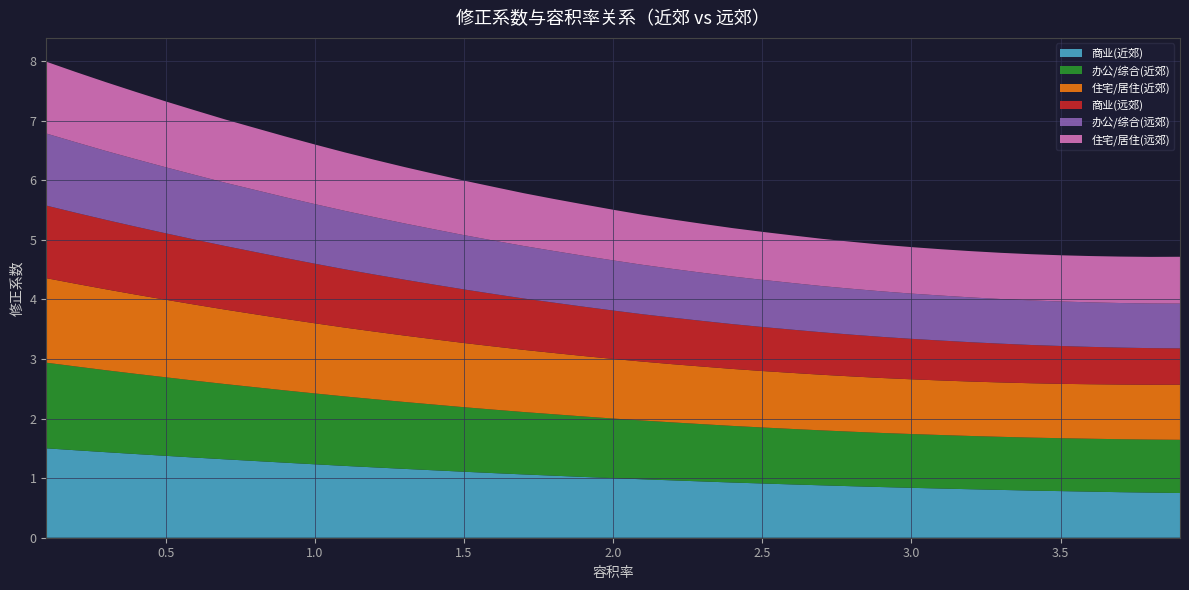

Reading right to left, extract all data points from this chart.

商业(近郊): 0.8	0.8	0.8	0.8	0.8	0.8	0.8	0.8	0.8	0.8	0.8	0.9	0.9	0.9	0.9	0.9	0.9	1.0	1.0	1.0	1.0	1.0	1.1	1.1	1.1	1.1	1.2	1.2	1.2	1.2	1.3	1.3	1.3	1.3	1.4	1.4	1.4	1.5	1.5
办公/综合(近郊): 0.9	0.9	0.9	0.9	0.9	0.9	0.9	0.9	0.9	0.9	0.9	0.9	0.9	0.9	0.9	0.9	1.0	1.0	1.0	1.0	1.0	1.0	1.0	1.1	1.1	1.1	1.1	1.1	1.2	1.2	1.2	1.2	1.3	1.3	1.3	1.3	1.4	1.4	1.4
住宅/居住(近郊): 0.9	0.9	0.9	0.9	0.9	0.9	0.9	0.9	0.9	0.9	0.9	0.9	0.9	0.9	0.9	1.0	1.0	1.0	1.0	1.0	1.0	1.0	1.0	1.1	1.1	1.1	1.1	1.1	1.2	1.2	1.2	1.2	1.2	1.3	1.3	1.3	1.4	1.4	1.4
商业(远郊): 0.6	0.6	0.6	0.6	0.6	0.6	0.7	0.7	0.7	0.7	0.7	0.7	0.7	0.7	0.7	0.8	0.8	0.8	0.8	0.8	0.8	0.8	0.9	0.9	0.9	0.9	0.9	1.0	1.0	1.0	1.0	1.0	1.1	1.1	1.1	1.1	1.2	1.2	1.2
办公/综合(远郊): 0.8	0.7	0.7	0.7	0.7	0.7	0.7	0.8	0.8	0.8	0.8	0.8	0.8	0.8	0.8	0.8	0.8	0.8	0.8	0.8	0.9	0.9	0.9	0.9	0.9	0.9	0.9	1.0	1.0	1.0	1.0	1.0	1.1	1.1	1.1	1.1	1.2	1.2	1.2
住宅/居住(远郊): 0.8	0.8	0.8	0.8	0.8	0.8	0.8	0.8	0.8	0.8	0.8	0.8	0.8	0.8	0.8	0.8	0.8	0.8	0.8	0.8	0.9	0.9	0.9	0.9	0.9	0.9	0.9	1.0	1.0	1.0	1.0	1.0	1.1	1.1	1.1	1.1	1.2	1.2	1.2